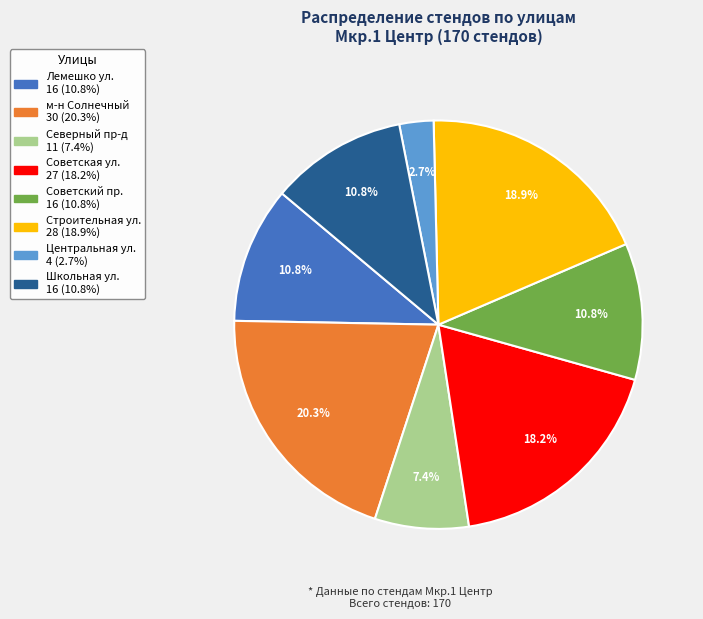

Approximately how many times larger is the value at м-н Солнечный compared to Школьная ул.?

1.9